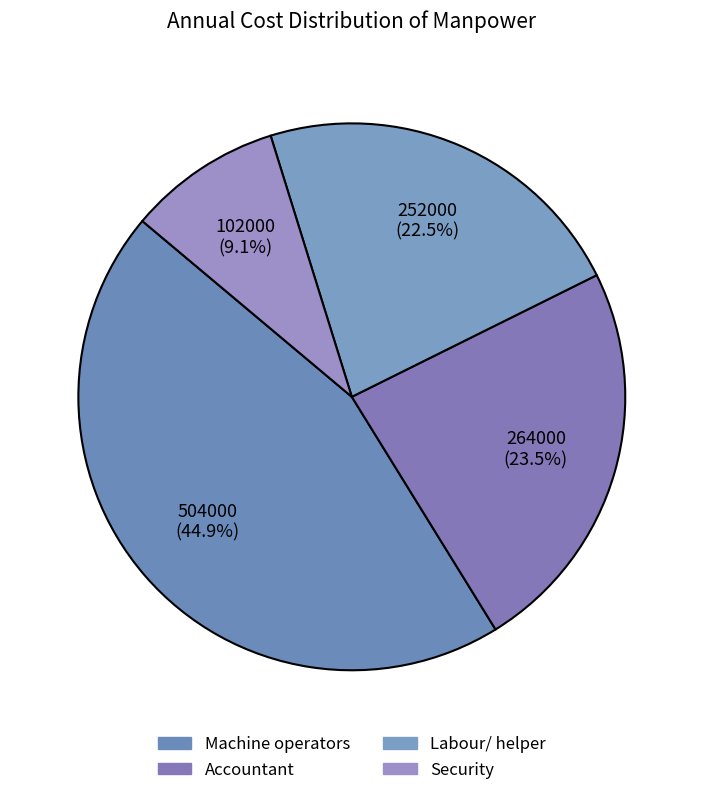

Which slice is the largest?

Machine operators